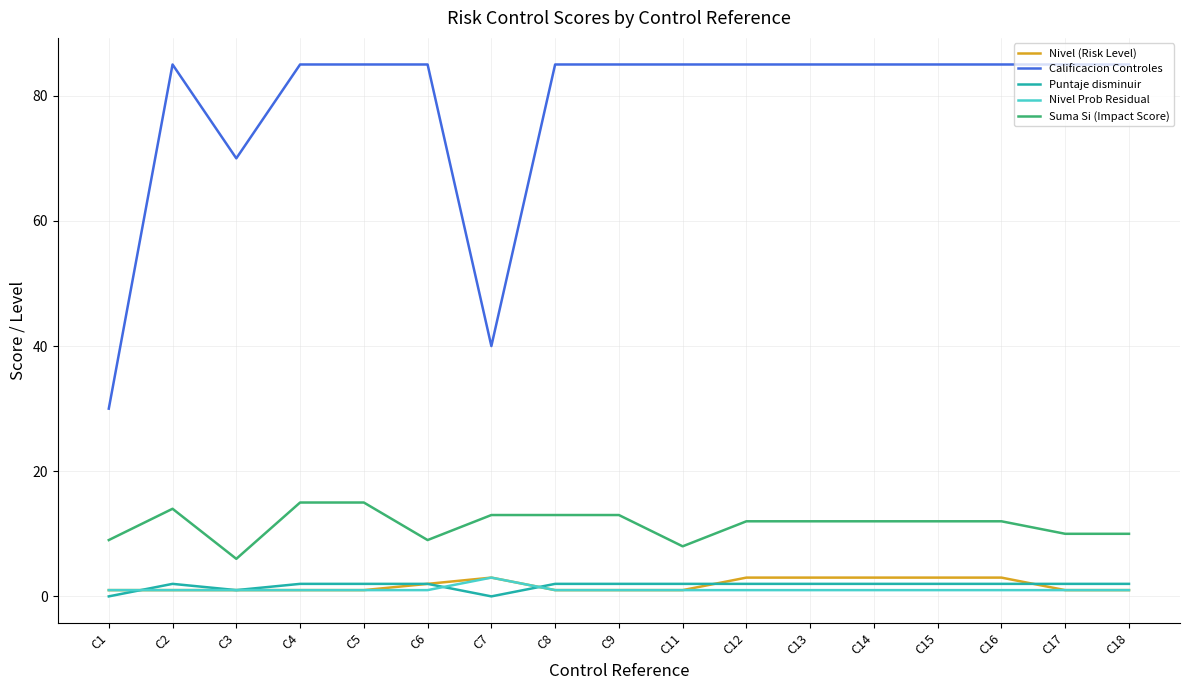

Which series has the widest spread of values?

Calificacion Controles